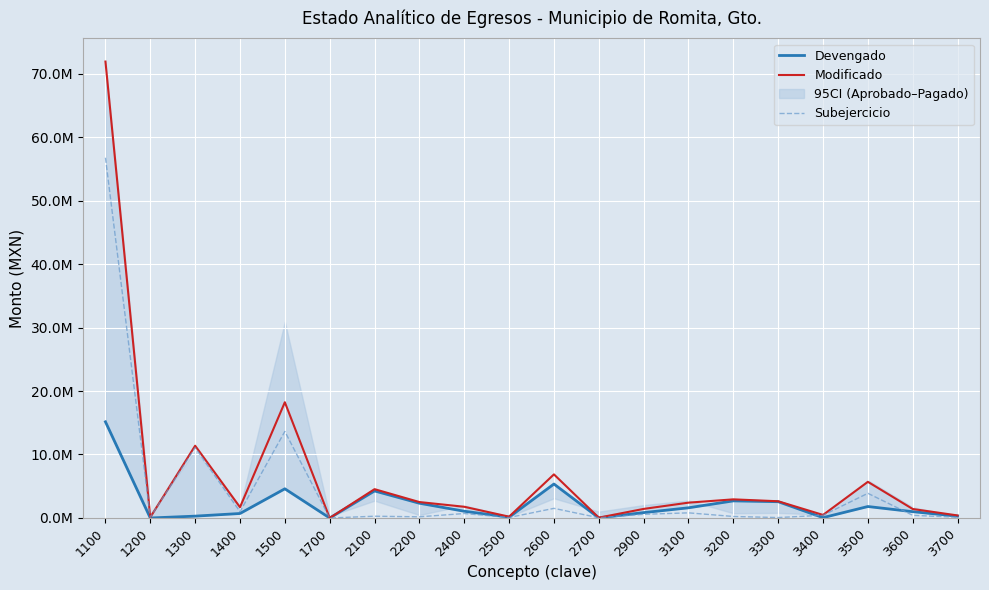

What is the value of the Subejercicio point at the 10th from the left?

77497.4